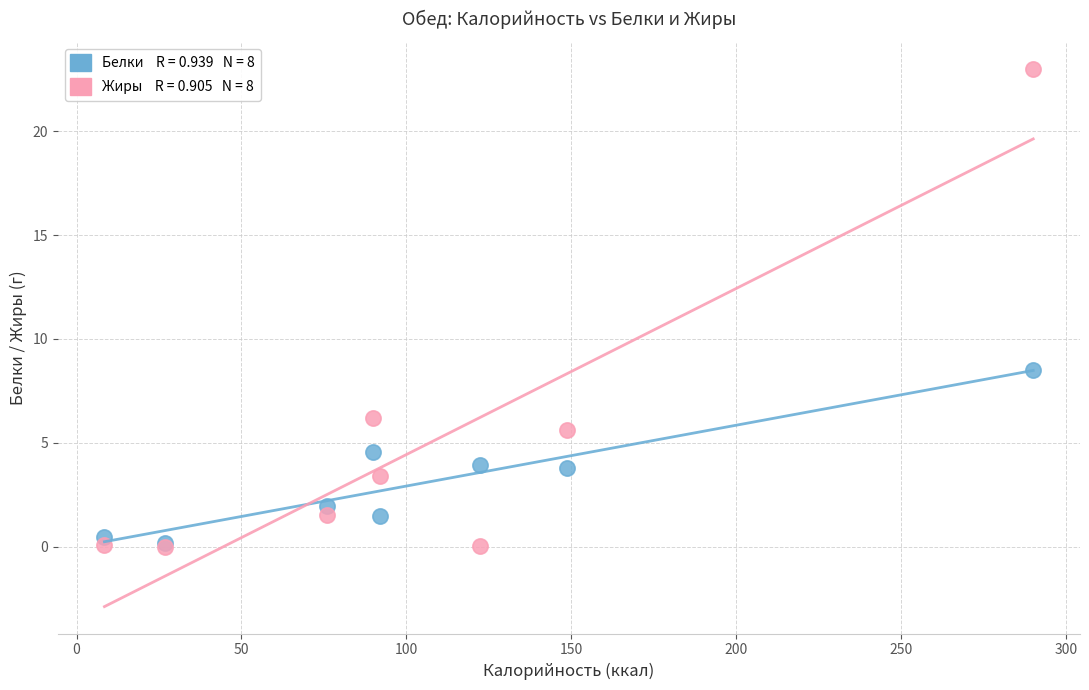

Across all series, what Y value is closest to 11?

8.5